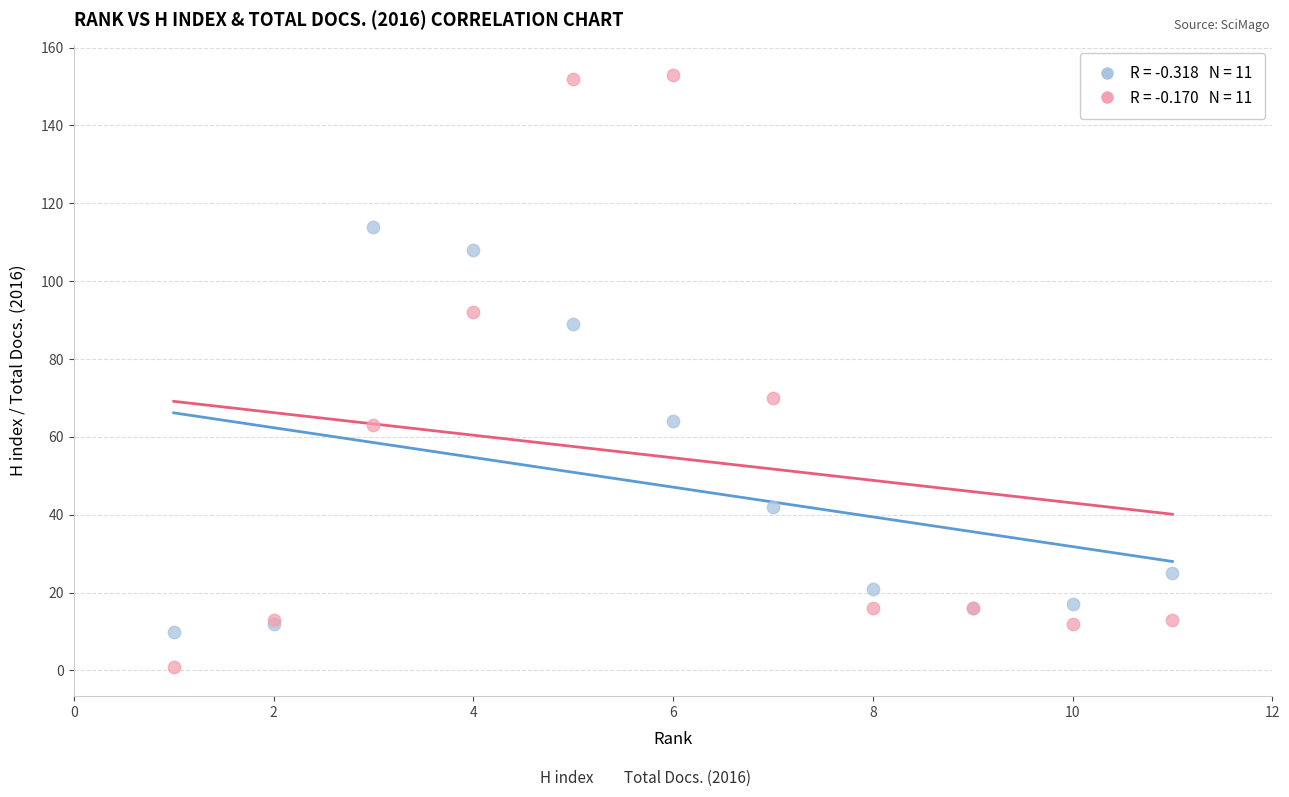

Across all series, what Y value is closest to 77?

70